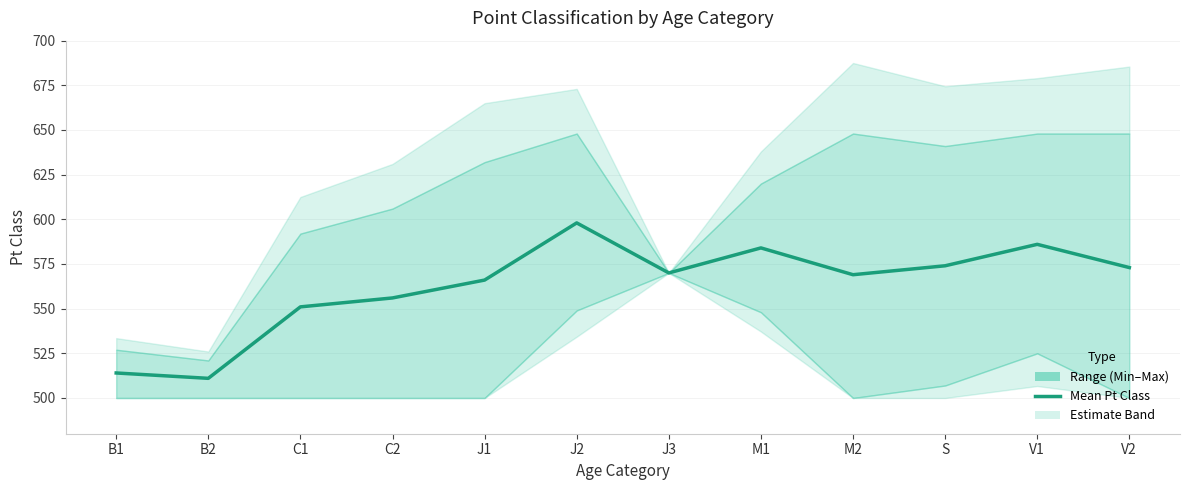

Count the number of categories in the chart.

12